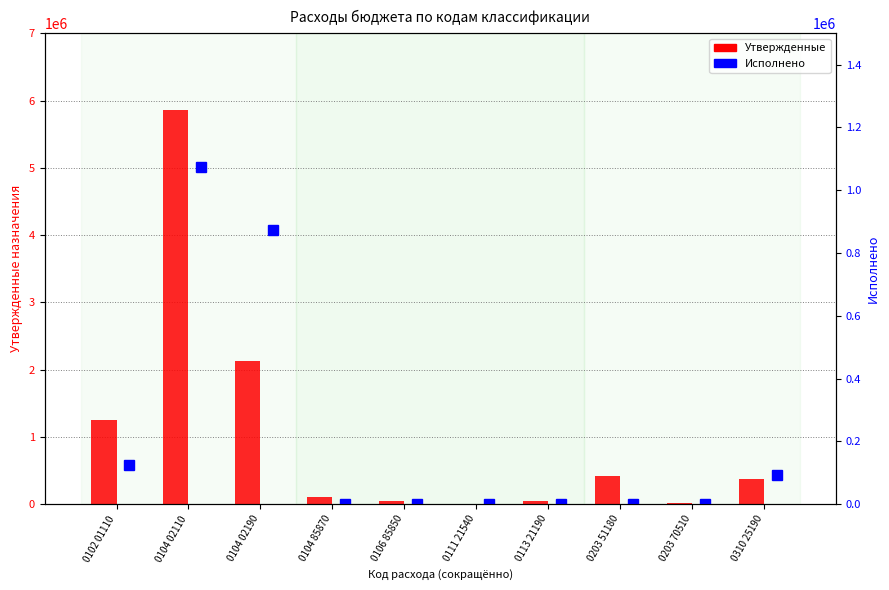

At how many categories does at least one series exceed 292544?

5